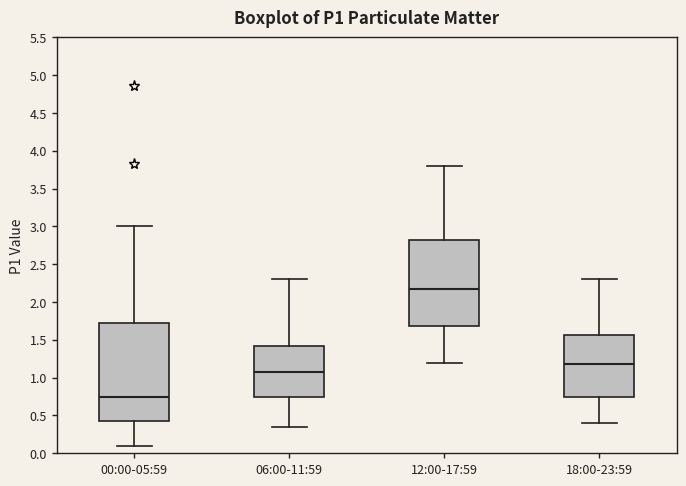

Which box is the tallest, from its lower edge to its upper edge?

00:00-05:59